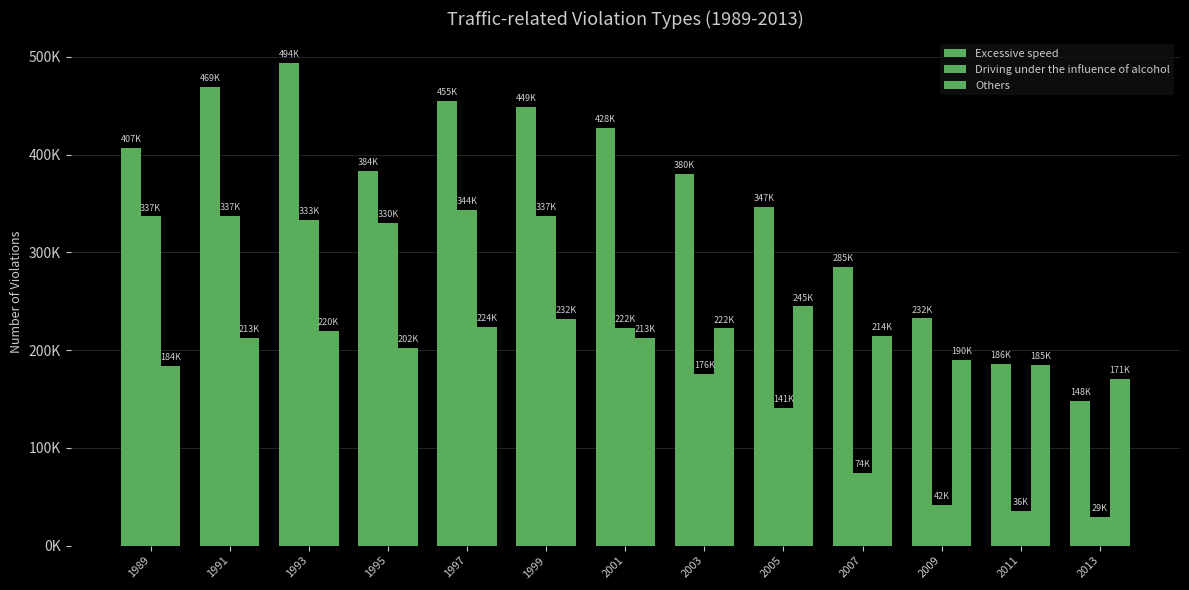

Reading left to right, what are all the values shown in this chart?

Excessive speed: 1989=407225	1991=468880	1993=493989	1995=383595	1997=454797	1999=448665	2001=427654	2003=380162	2005=346784	2007=284969	2009=232423	2011=186147	2013=148152
Driving under the influence of alcohol: 1989=336733	1991=337140	1993=333429	1995=329611	1997=343593	1999=337352	2001=222301	2003=175730	2005=140873	2007=74331	2009=41801	2011=35672	2013=28869
Others: 1989=184050	1991=212552	1993=219664	1995=202481	1997=223573	1999=231603	2001=212568	2003=222148	2005=244675	2007=214160	2009=190259	2011=185127	2013=170816